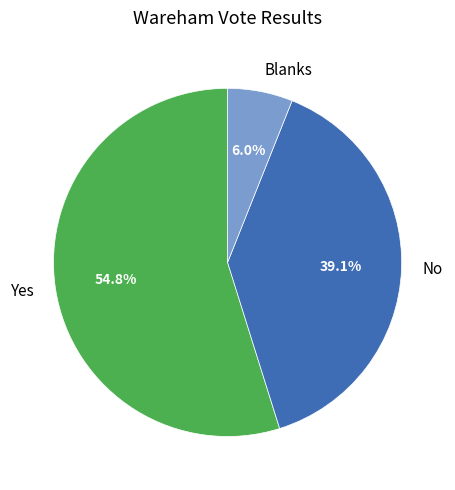

Is the sum of No and Blanks greater than half?

No